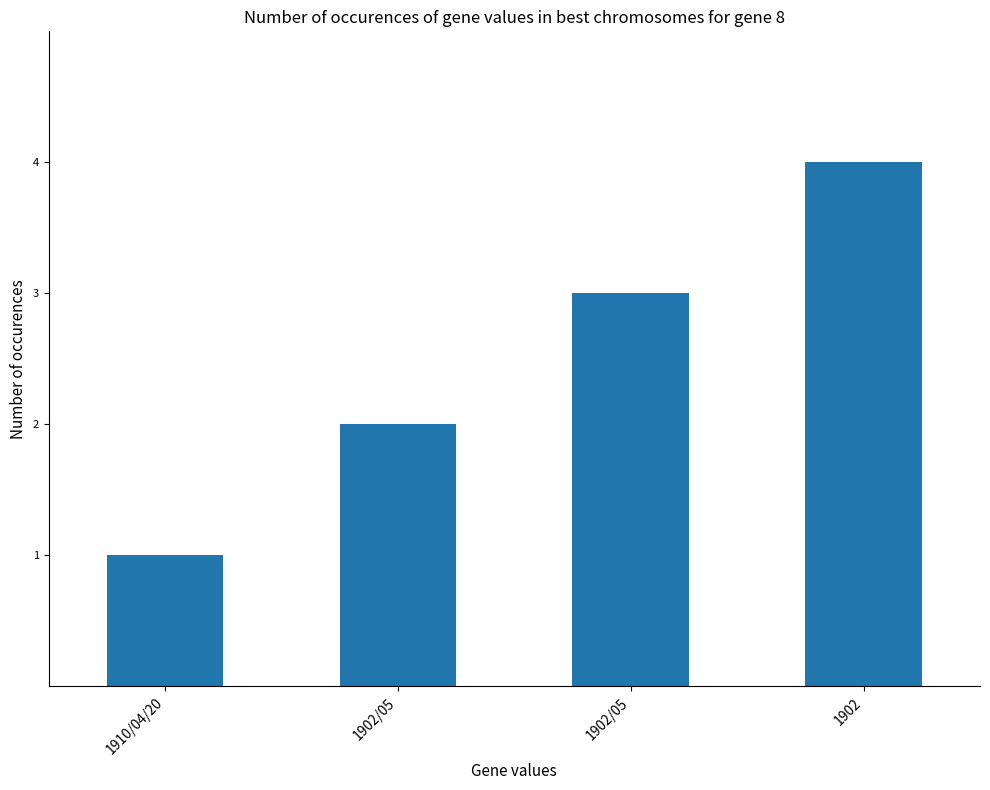

Where is the data nearest to the value 2?

1902/05